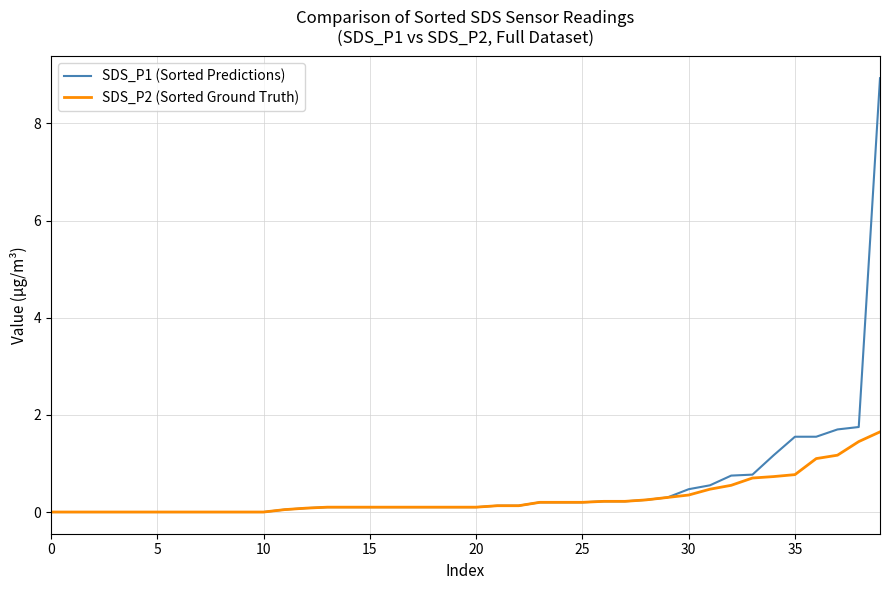

What is the greatest value displayed?

8.9